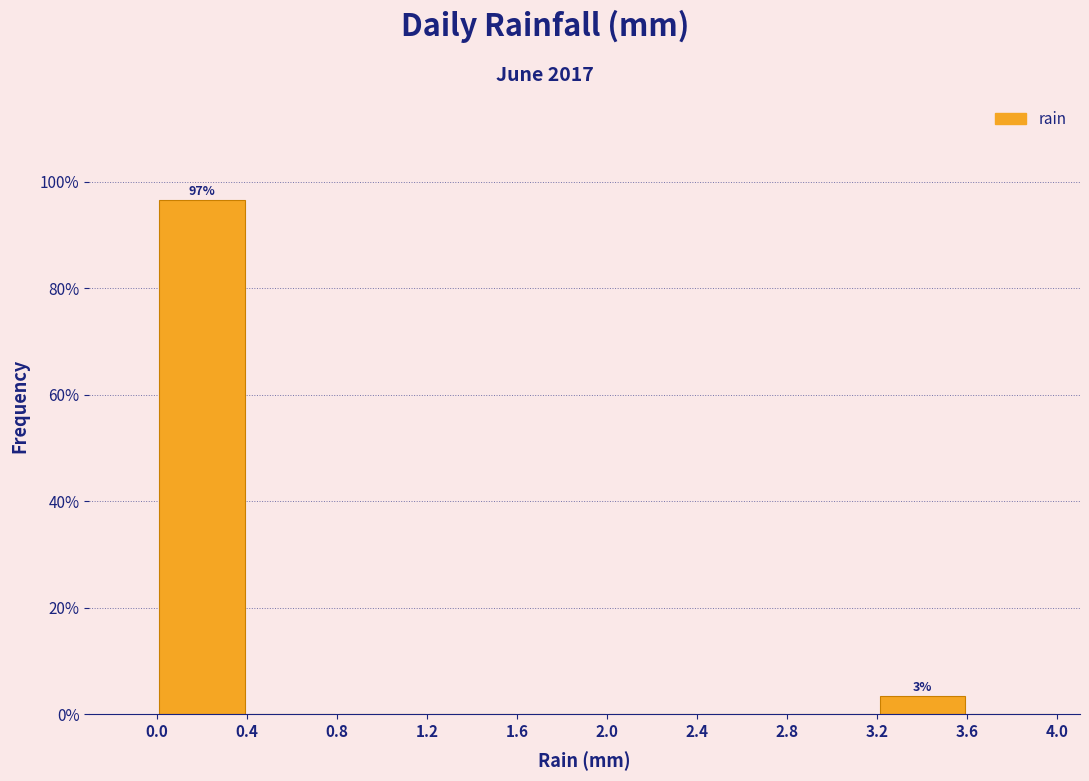

Over which range of the x-axis is the bar tallest?

0.0 to 0.4